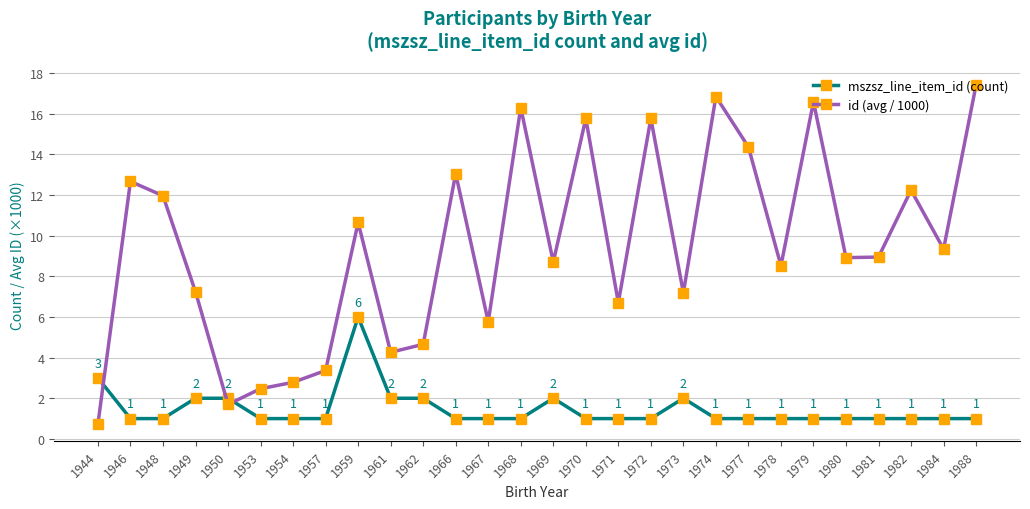

What is the sum of the id (avg / 1000) values at 1946 and 1959?

23.3